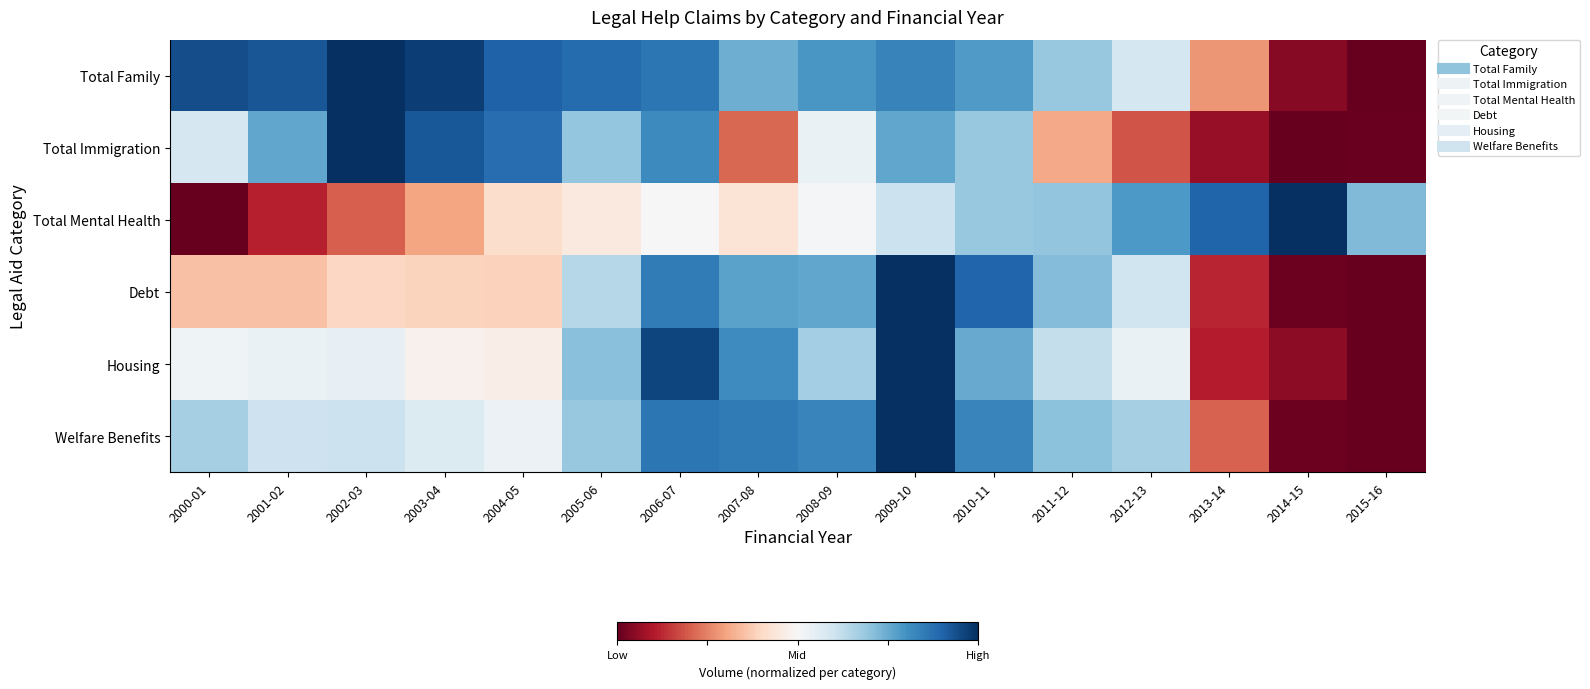

Which series has the largest range (max minus min)?

Total Family